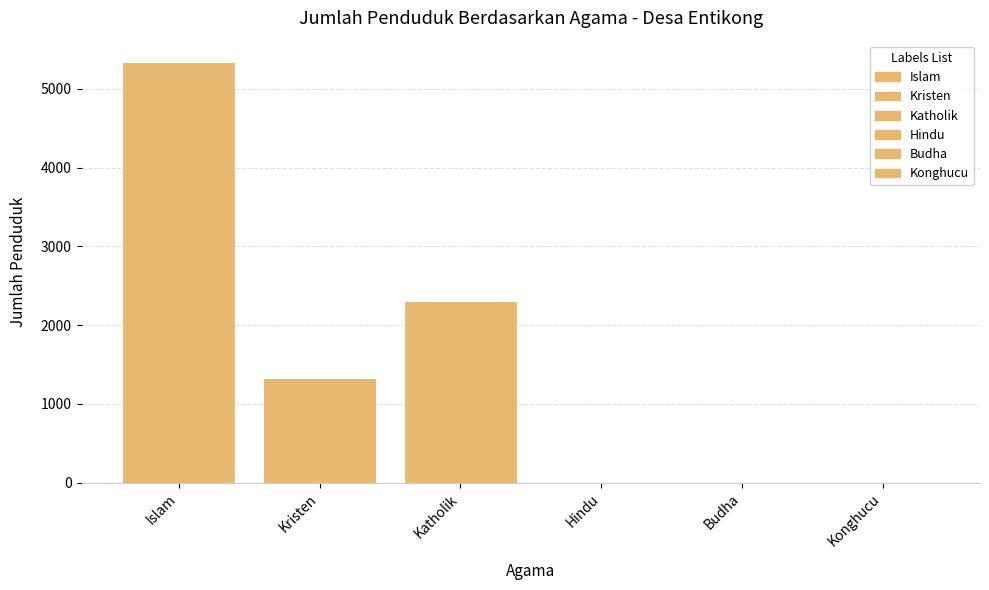

Approximately how many times larger is the value at Katholik compared to Kristen?

1.7